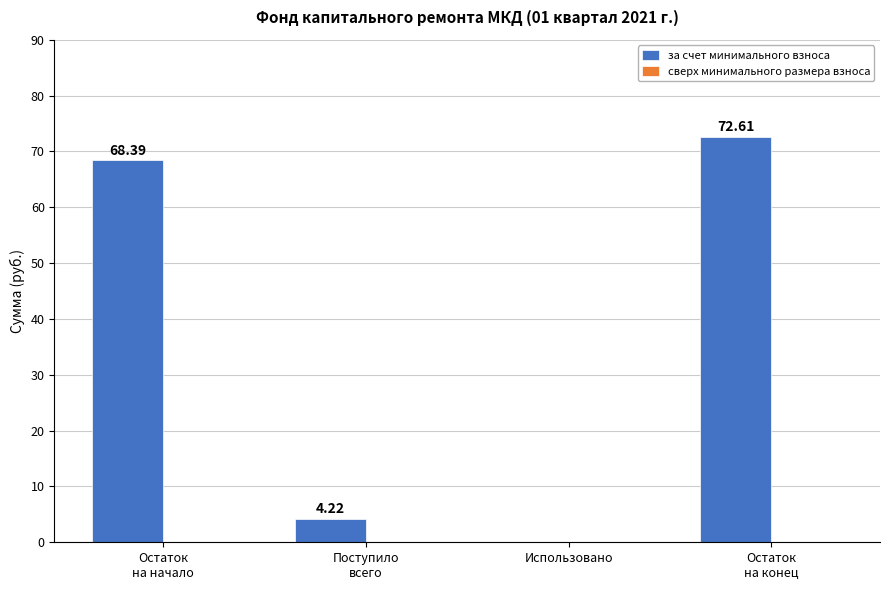

What is the sum of all values?

145.2